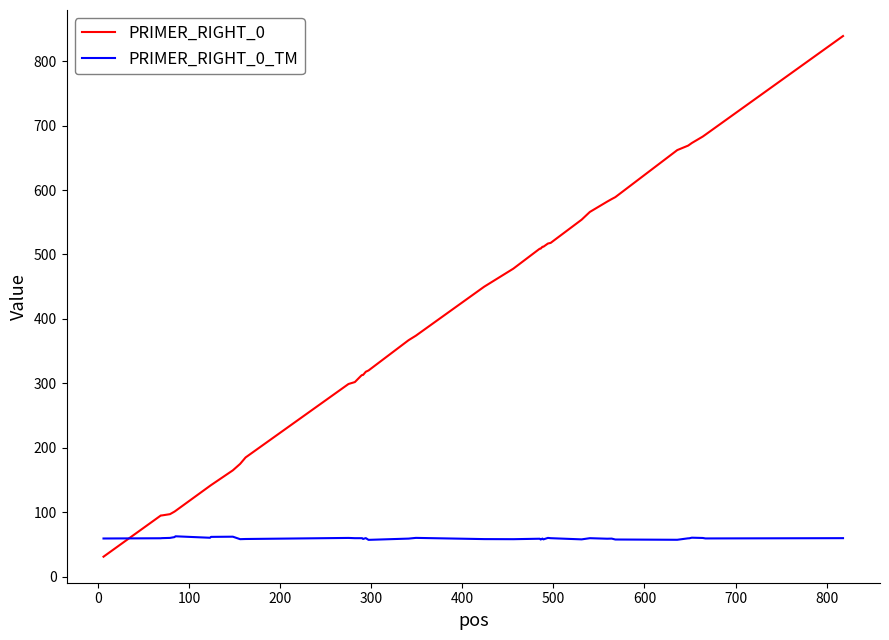

Which series has the largest total across all categories?

PRIMER_RIGHT_0